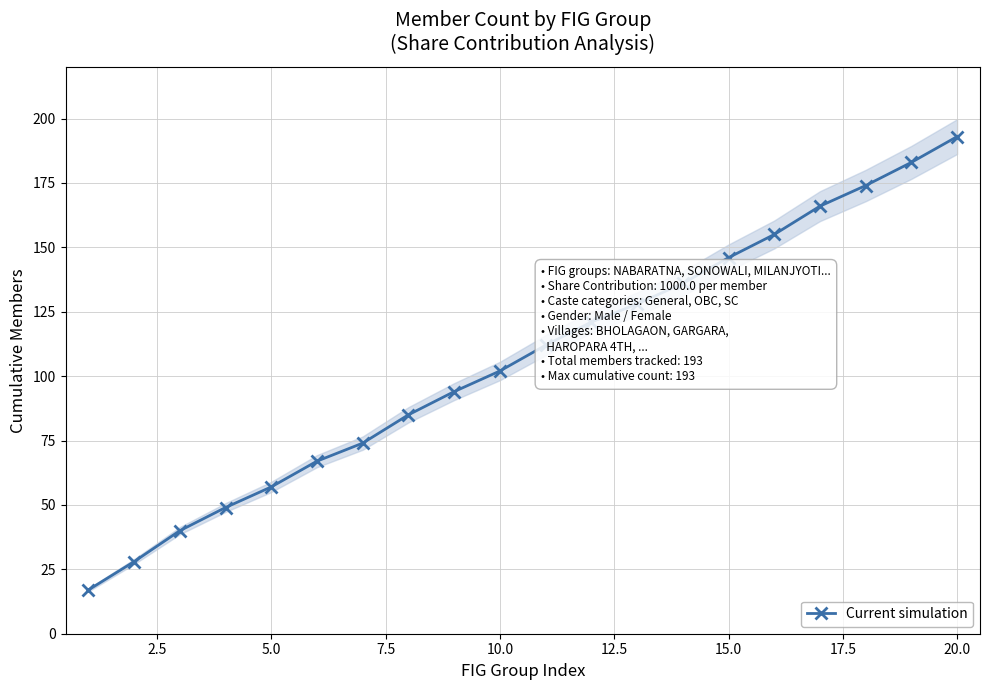

True or false: Current simulation has more than 1 points higher than both neighbors.

False